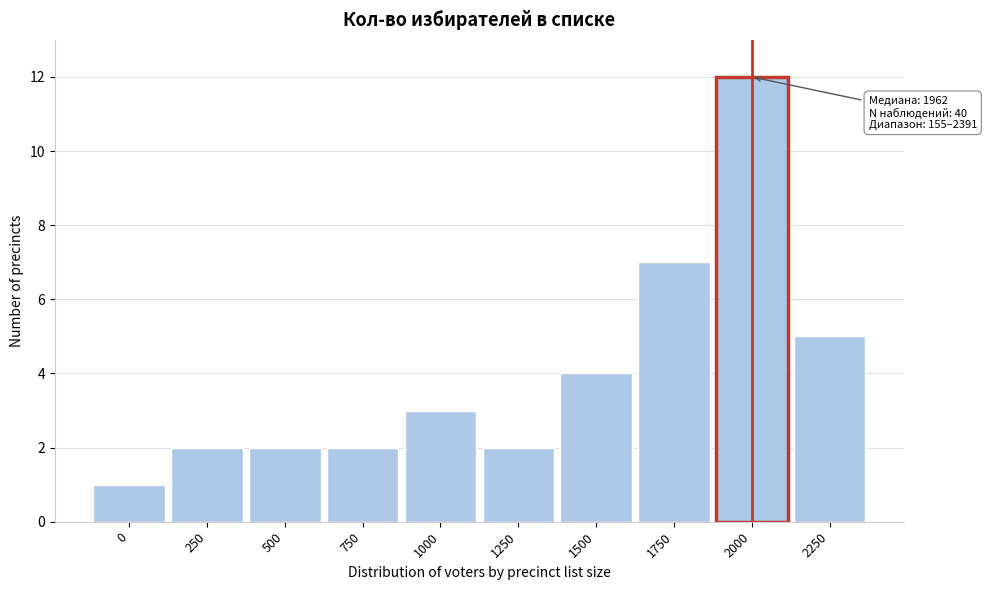

Reading left to right, extract all data points from this chart.

1	2	2	2	3	2	4	7	12	5